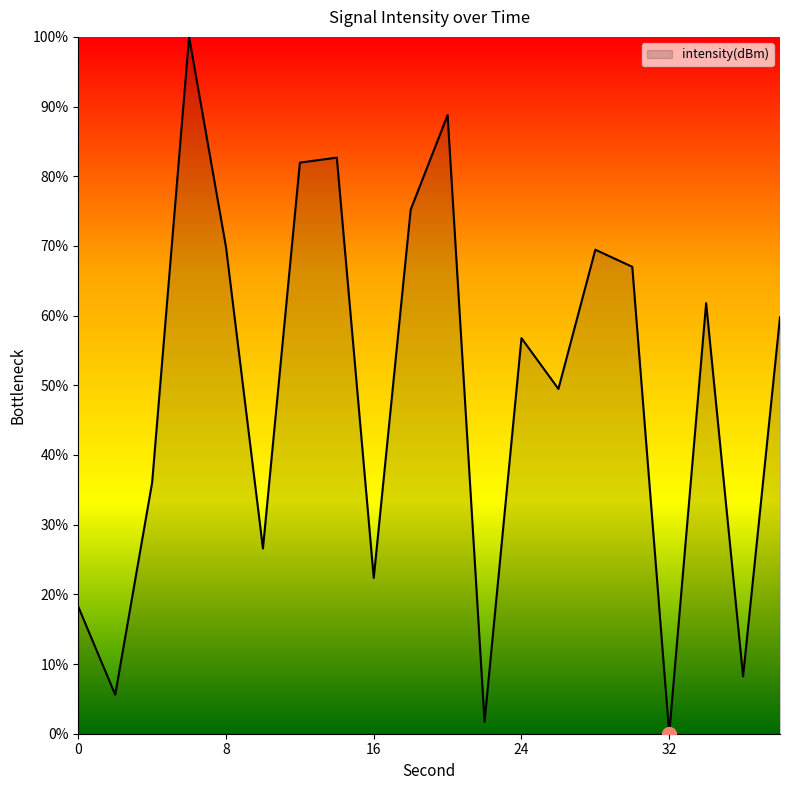

What is the maximum value shown in the chart?

100.0